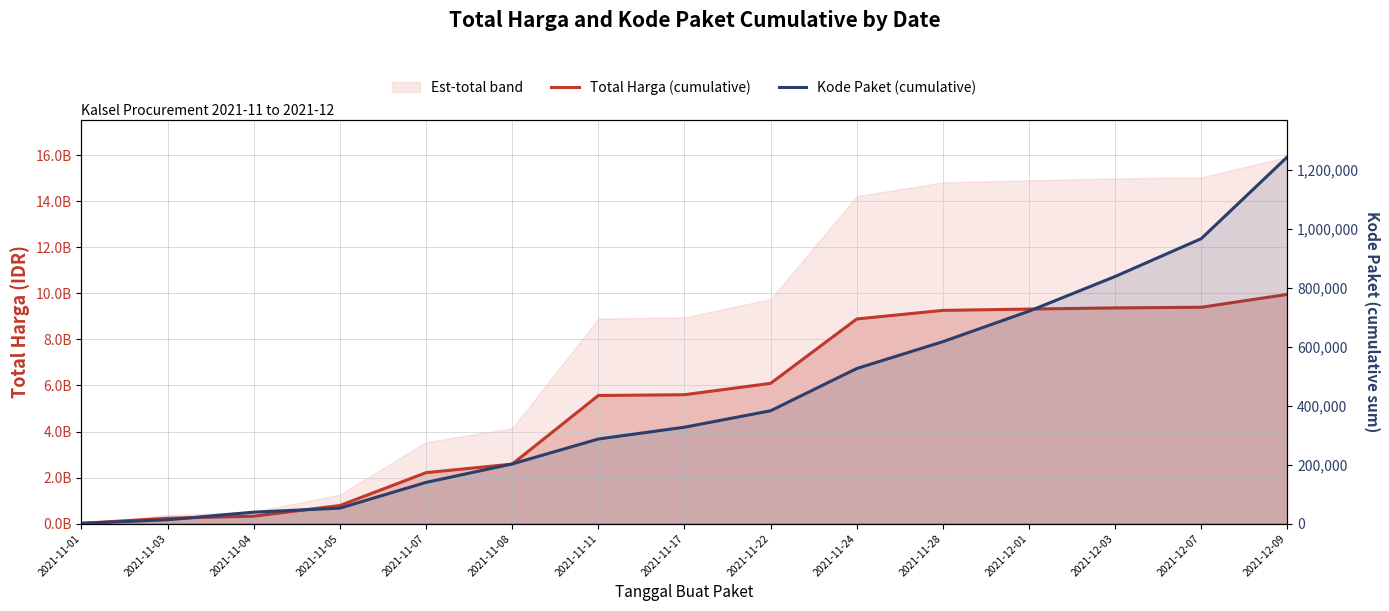

The value of Kode Paket (cumulative) at 2021-11-05 is 90972. True or false?

False